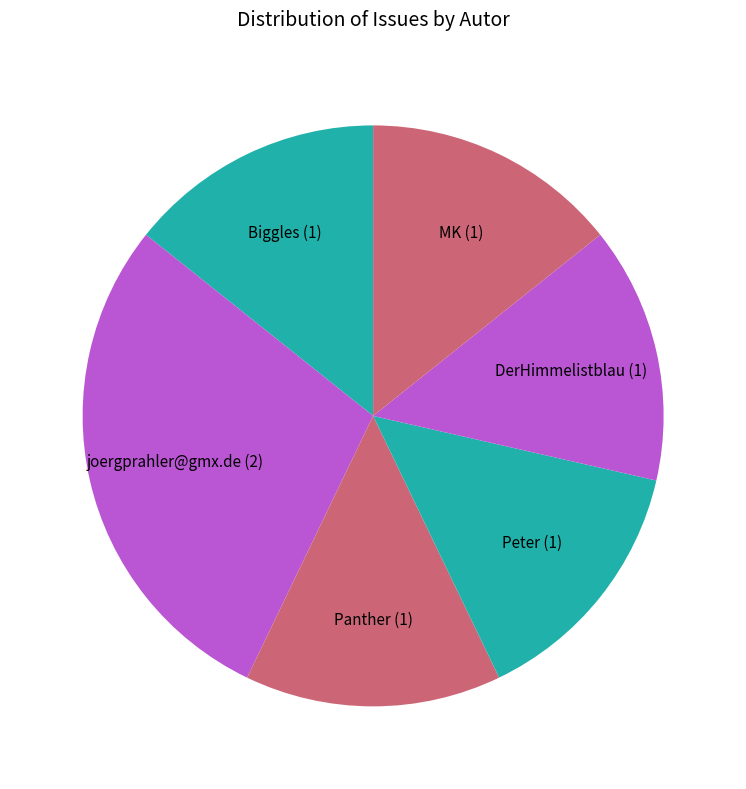

Does any single category account for the majority?

No